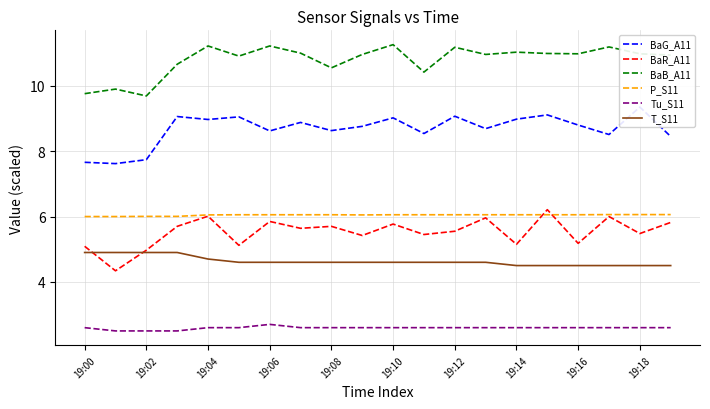

Is this an area chart (filled region under the line)?

No